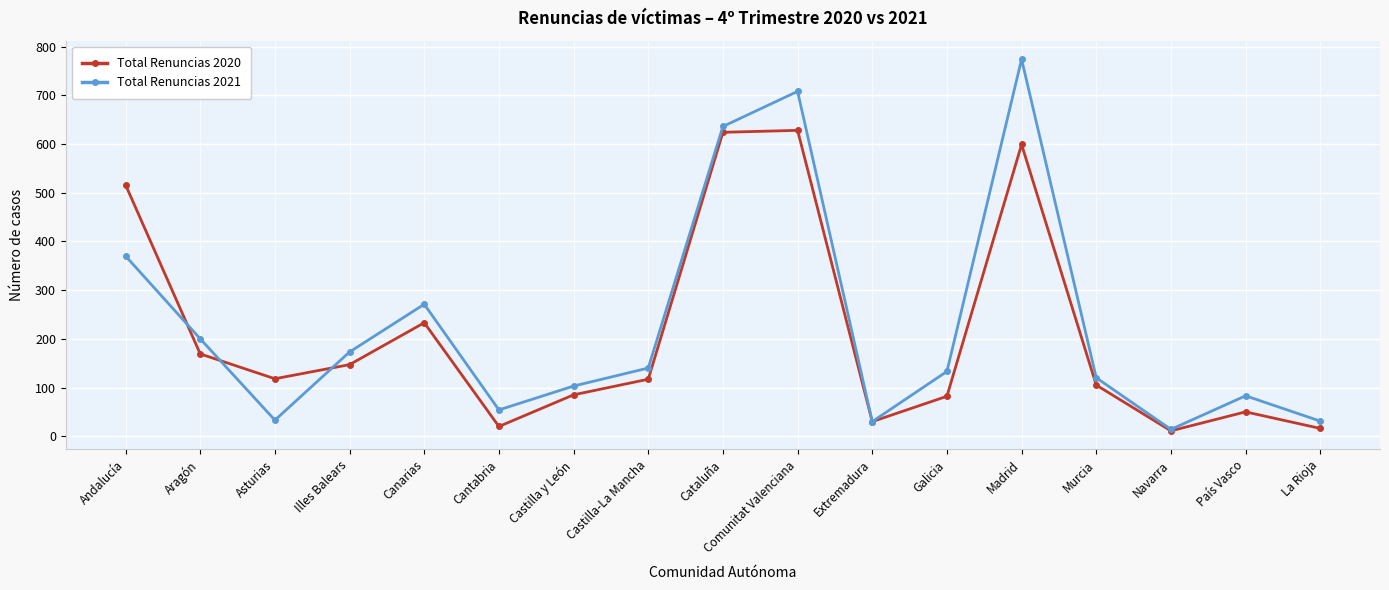

What are all the series names shown in the legend?

Total Renuncias 2020, Total Renuncias 2021